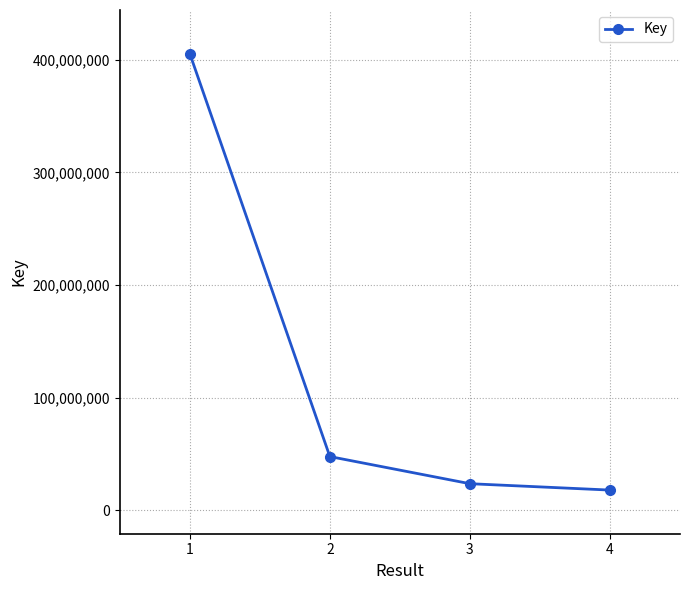

Count the number of data series in this chart.

1